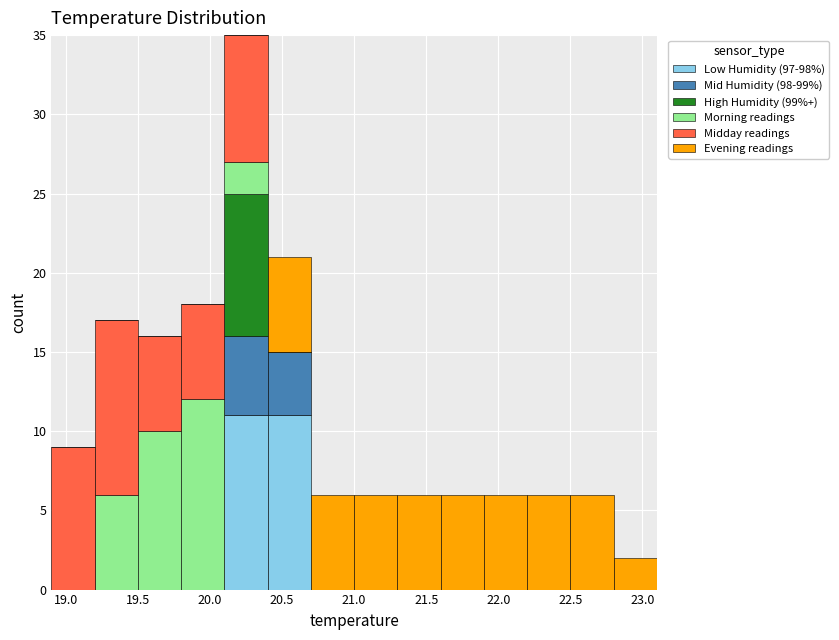

Which range on the x-axis has the tallest stacked bar (by total height)?

20.1 to 20.4